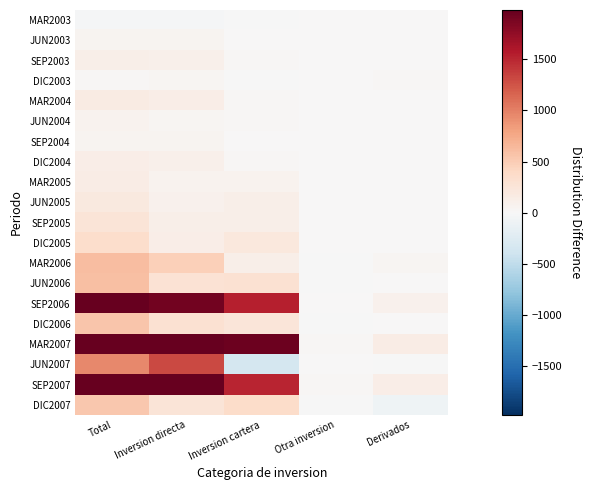

Reading left to right, extract all data points from this chart.

MAR2003: Total=-30.6	Inversion directa=-16.7	Inversion cartera=-13.8	Otra inversion=0.0	Derivados=0.0
JUN2003: Total=56.0	Inversion directa=49.4	Inversion cartera=6.6	Otra inversion=0.0	Derivados=0.0
SEP2003: Total=120.2	Inversion directa=100.0	Inversion cartera=20.1	Otra inversion=0.0	Derivados=0.0
DIC2003: Total=30.3	Inversion directa=35.4	Inversion cartera=-5.0	Otra inversion=1.8	Derivados=20.2
MAR2004: Total=160.3	Inversion directa=129.4	Inversion cartera=31.0	Otra inversion=0.0	Derivados=0.0
JUN2004: Total=63.2	Inversion directa=41.1	Inversion cartera=22.1	Otra inversion=0.0	Derivados=0.0
SEP2004: Total=54.8	Inversion directa=49.2	Inversion cartera=5.4	Otra inversion=0.2	Derivados=0.0
DIC2004: Total=126.9	Inversion directa=102.6	Inversion cartera=24.2	Otra inversion=0.0	Derivados=6.0
MAR2005: Total=143.1	Inversion directa=67.5	Inversion cartera=69.4	Otra inversion=0.0	Derivados=0.0
JUN2005: Total=193.7	Inversion directa=78.4	Inversion cartera=109.3	Otra inversion=0.0	Derivados=6.1
SEP2005: Total=248.4	Inversion directa=118.9	Inversion cartera=122.6	Otra inversion=0.0	Derivados=6.8
DIC2005: Total=342.6	Inversion directa=128.4	Inversion cartera=205.9	Otra inversion=0.3	Derivados=7.9
MAR2006: Total=616.0	Inversion directa=468.0	Inversion cartera=110.7	Otra inversion=-0.9	Derivados=38.2
JUN2006: Total=600.2	Inversion directa=283.4	Inversion cartera=309.7	Otra inversion=-0.0	Derivados=7.1
SEP2006: Total=3565.1	Inversion directa=1921.4	Inversion cartera=1537.2	Otra inversion=13.6	Derivados=92.9
DIC2006: Total=554.5	Inversion directa=298.2	Inversion cartera=244.1	Otra inversion=-0.4	Derivados=12.6
MAR2007: Total=4747.7	Inversion directa=2636.6	Inversion cartera=1950.7	Otra inversion=16.7	Derivados=143.7
JUN2007: Total=960.9	Inversion directa=1313.2	Inversion cartera=-341.9	Otra inversion=0.4	Derivados=-10.8
SEP2007: Total=7204.7	Inversion directa=5547.2	Inversion cartera=1511.9	Otra inversion=18.0	Derivados=127.6
DIC2007: Total=535.2	Inversion directa=257.4	Inversion cartera=358.6	Otra inversion=-0.6	Derivados=-80.2